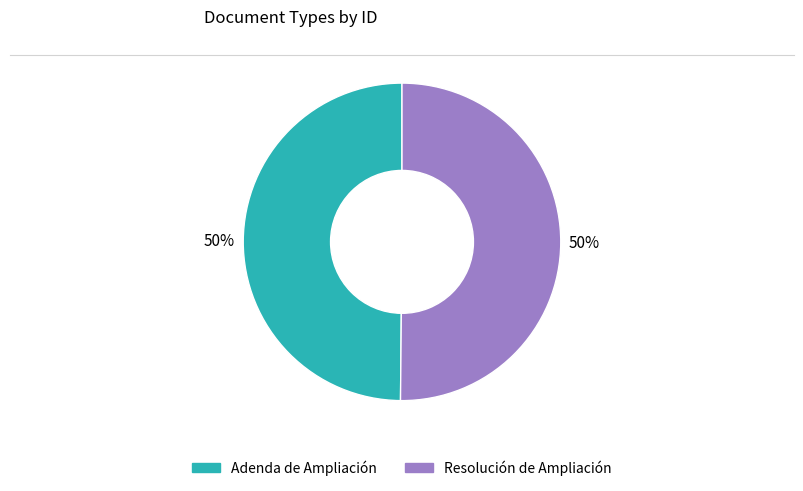

What percentage is the Resolución de Ampliación slice, to the nearest percent?

50%